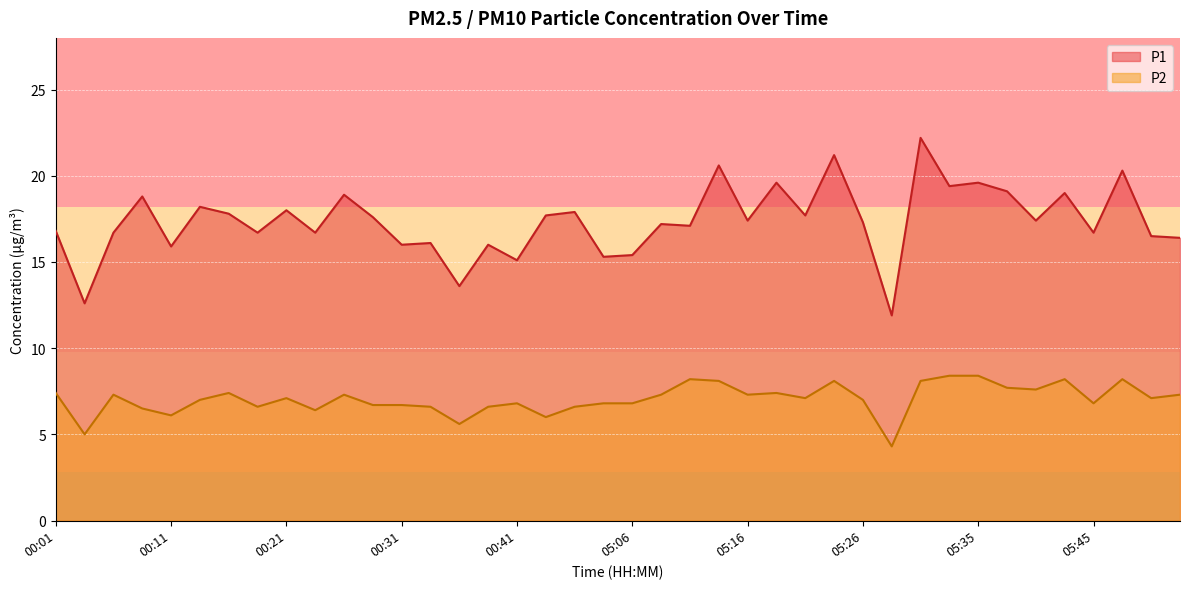

True or false: P2 has more than 1 points higher than both neighbors.

True